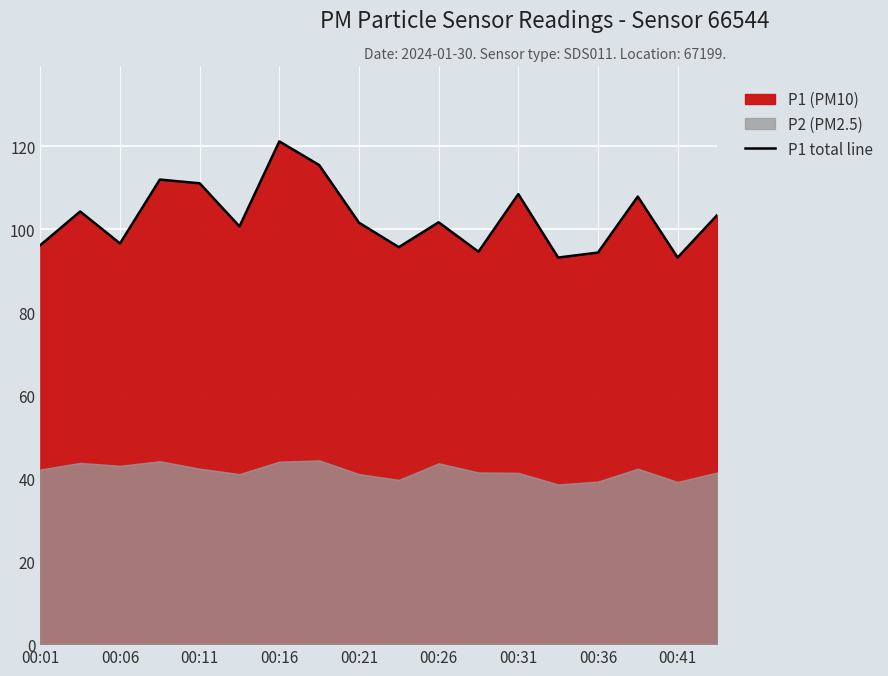

How many values are below 101?

8